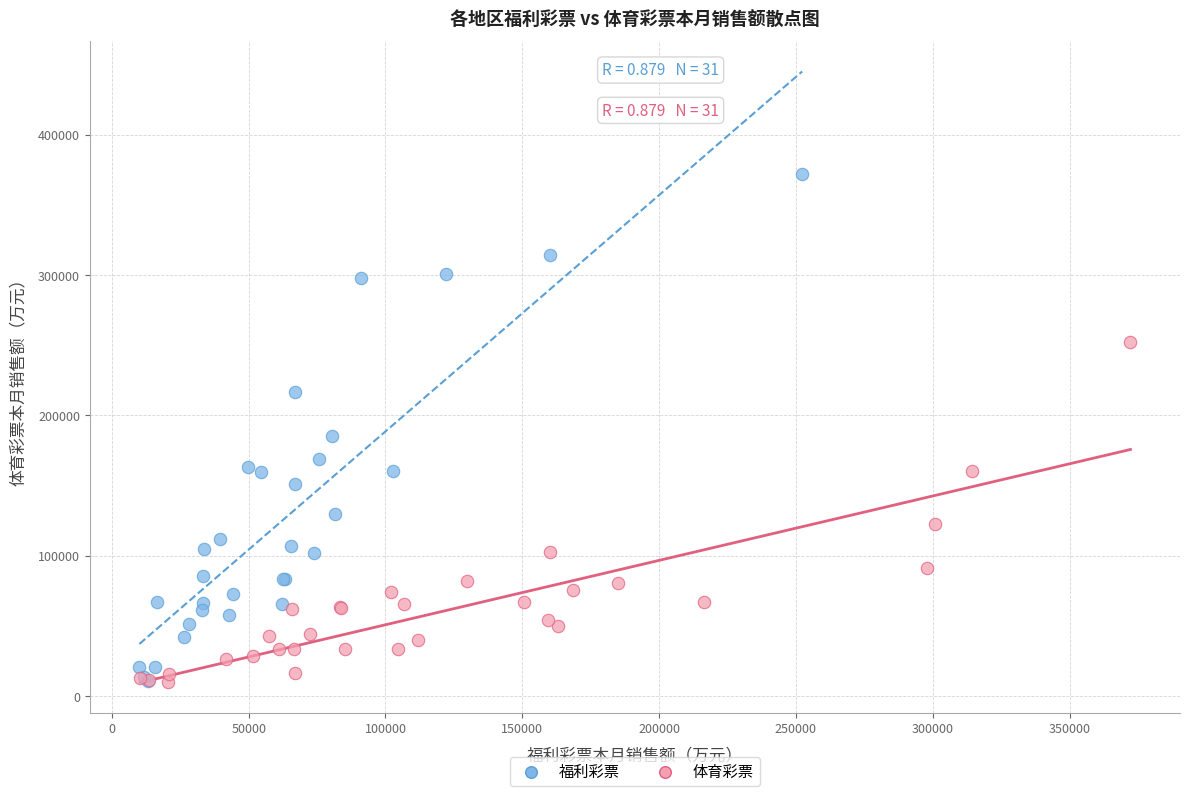

Which series contains the highest Y value?

福利彩票